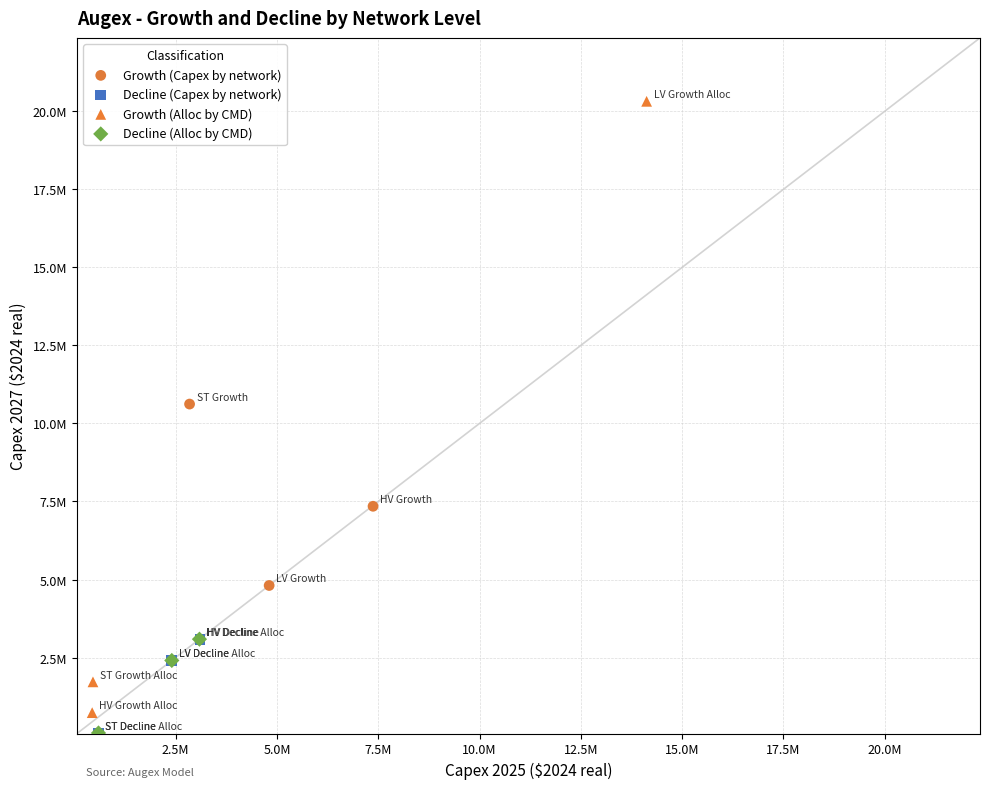

What are all the series names shown in the legend?

Growth (Capex by network), Decline (Capex by network), Growth (Alloc by CMD), Decline (Alloc by CMD)